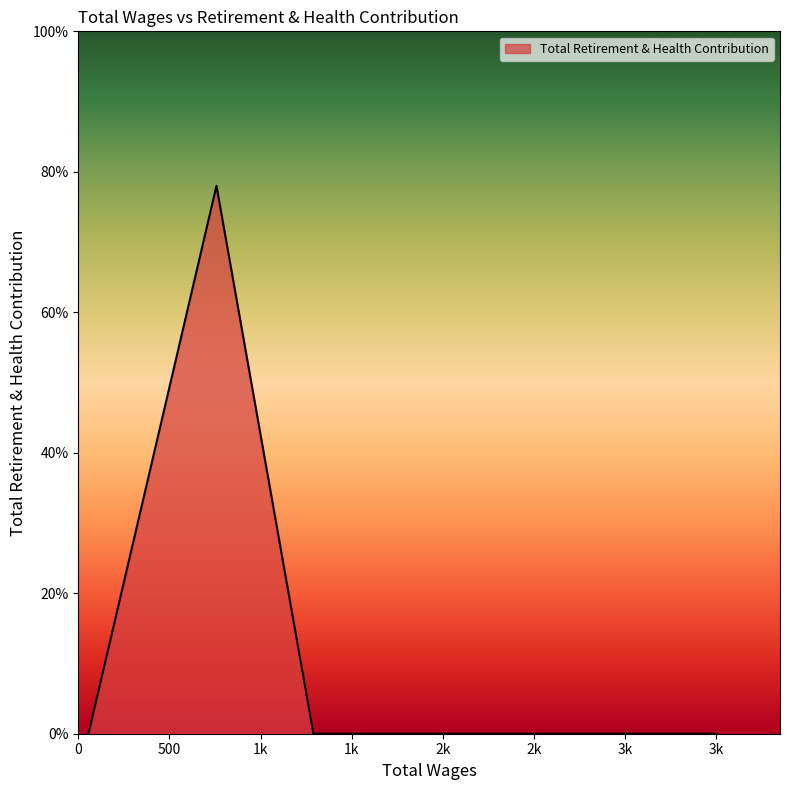

True or false: the data has more than 0 interior local peaks.

True